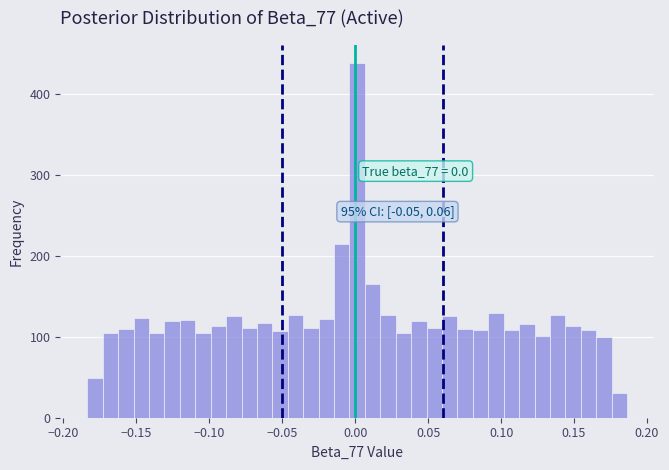

Read against the x-axis, roughly where is the centre of the tallest bar?

0.000